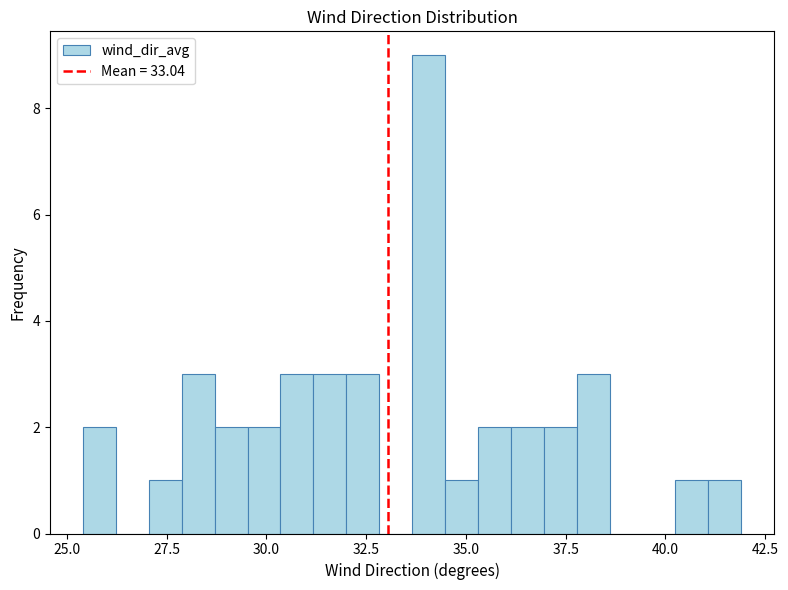

Around what value on the x-axis is the tallest bar? Give the approximate position of its centre, as read against the axis.

34.0